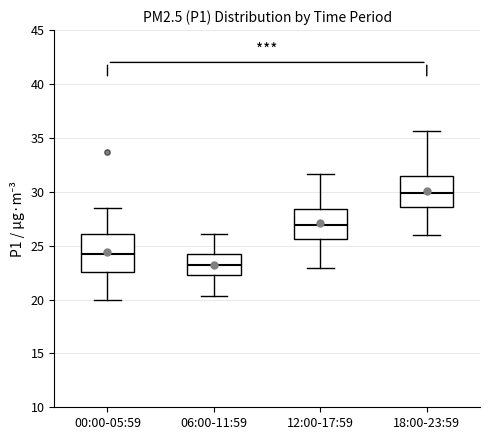

Which box's median line is the highest?

18:00-23:59